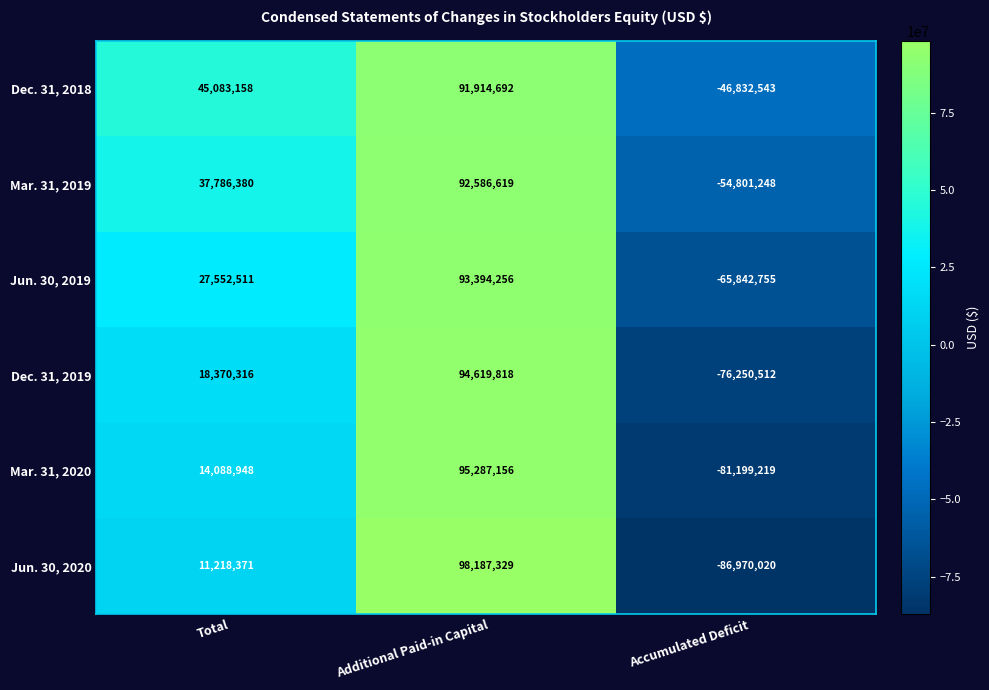

Which series has the widest spread of values?

Jun. 30, 2020